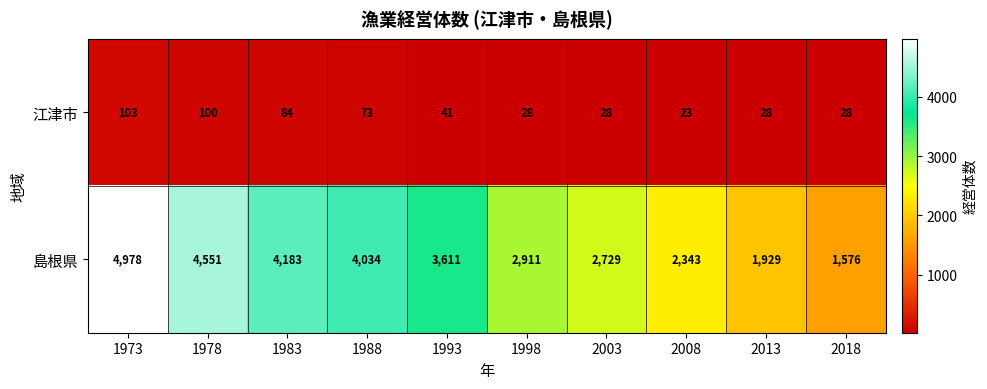

What is the difference between the maximum and minimum values in the 島根県 series?

3402